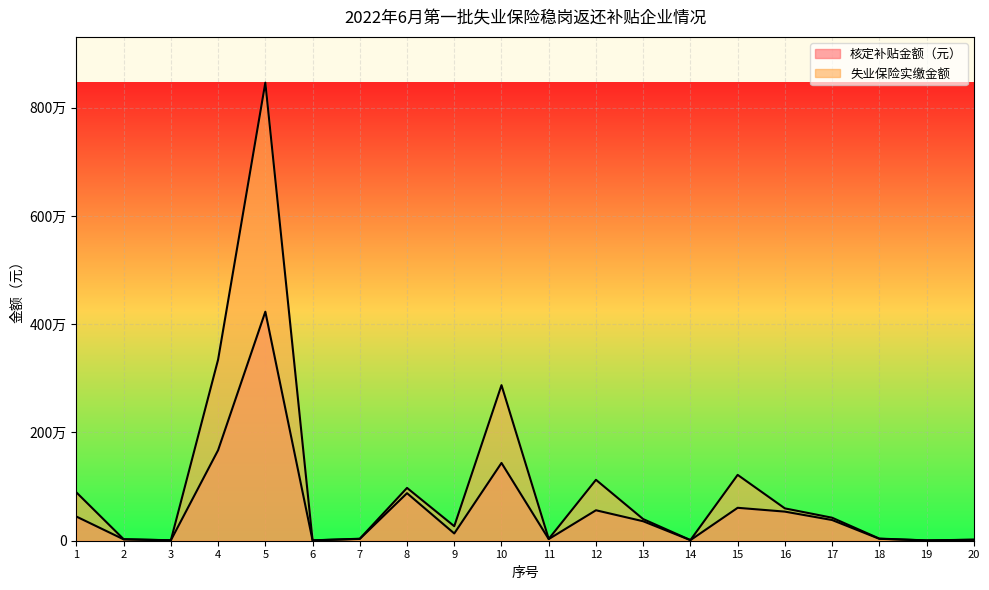

Rank the categories by 核定补贴金额（元） value from lowest to highest.

19, 6, 3, 14, 20, 2, 11, 7, 18, 9, 13, 17, 1, 16, 12, 15, 8, 10, 4, 5